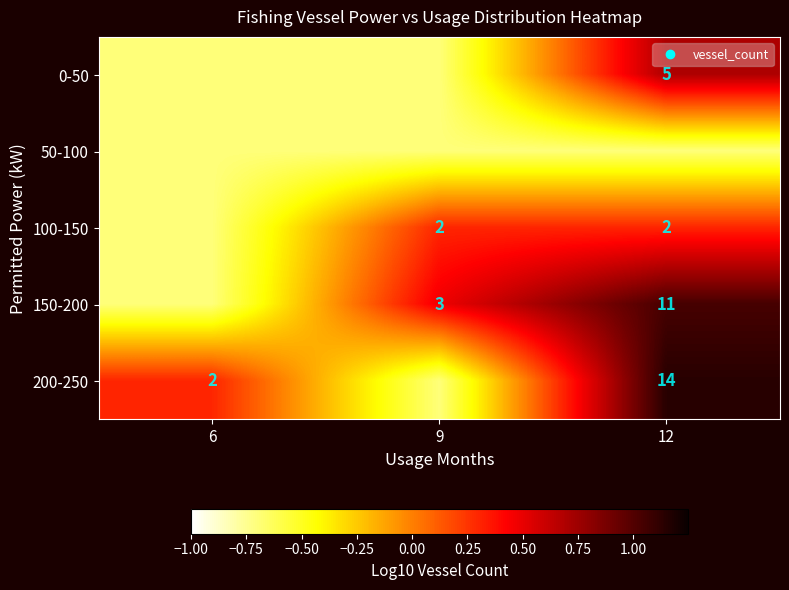

At which label does 100-150 reach its minimum?

6